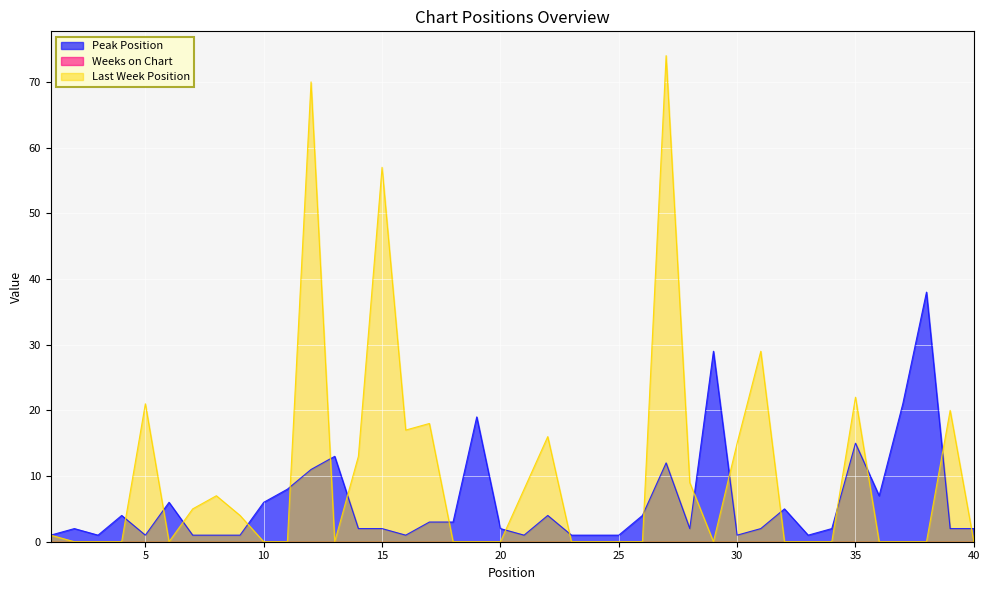

How many data points in Peak Position are less than 2?

13